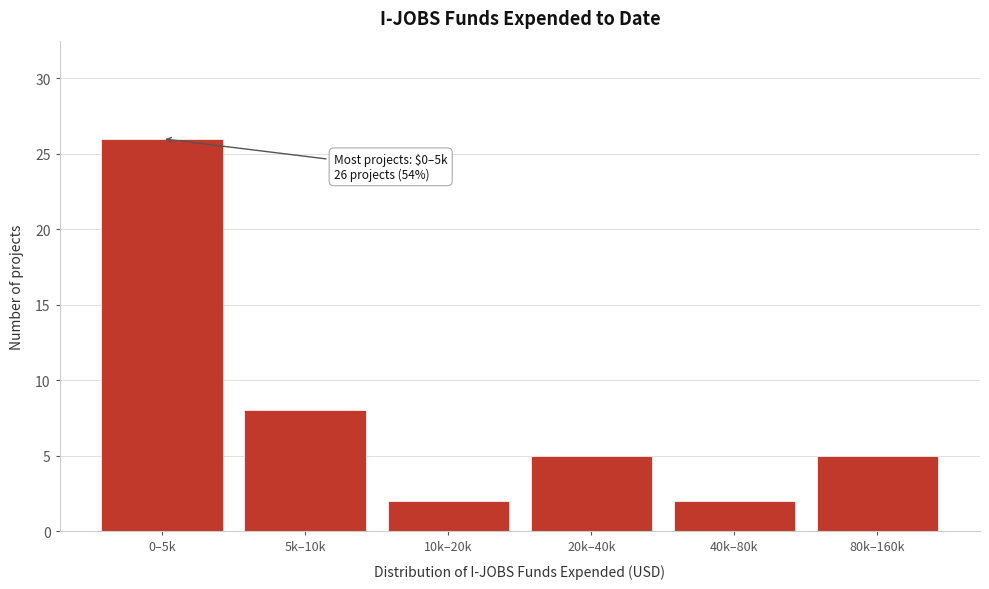

Reading left to right, extract all data points from this chart.

0–5k=26	5k–10k=8	10k–20k=2	20k–40k=5	40k–80k=2	80k–160k=5